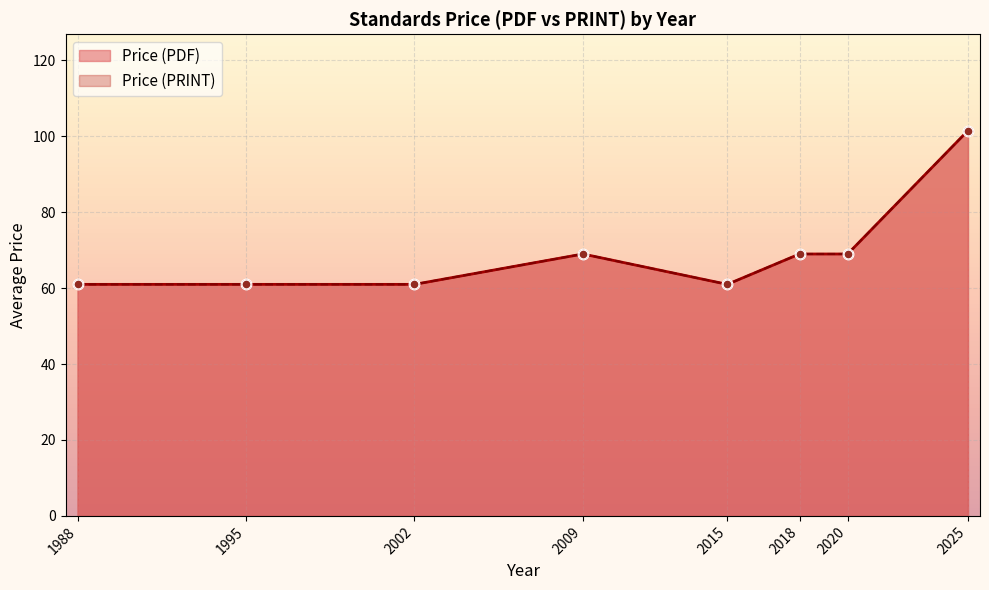

Which series has the widest spread of Y values?

Price (PDF)